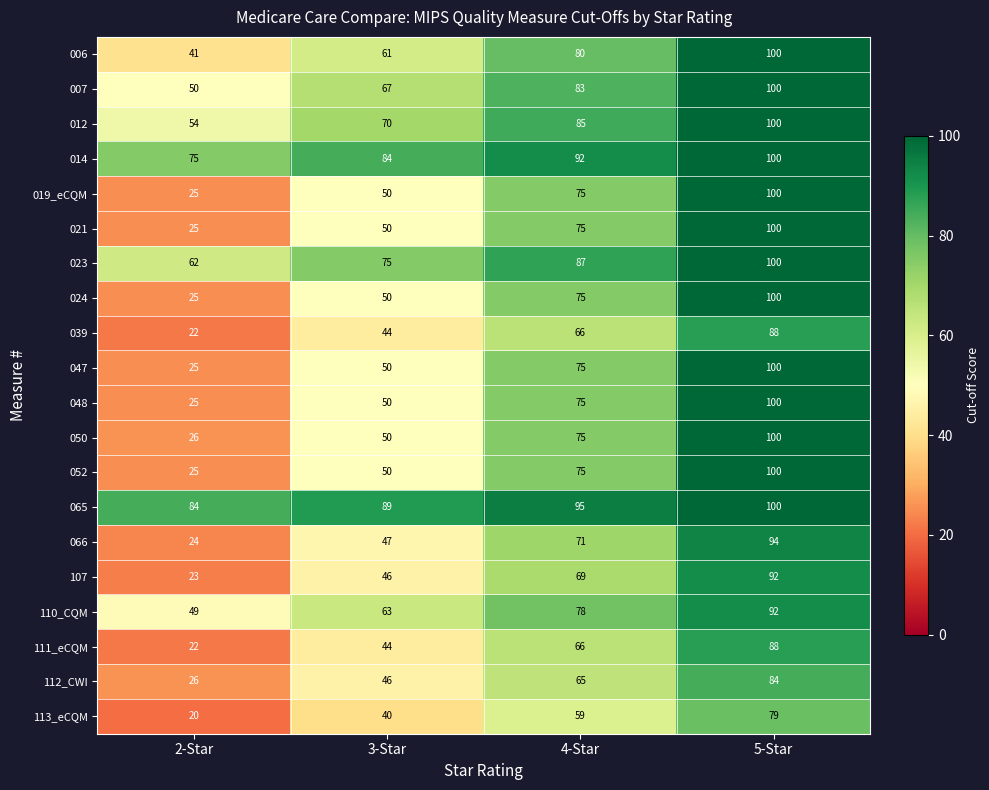

At which label is 019_eCQM closest to 62?

3-Star